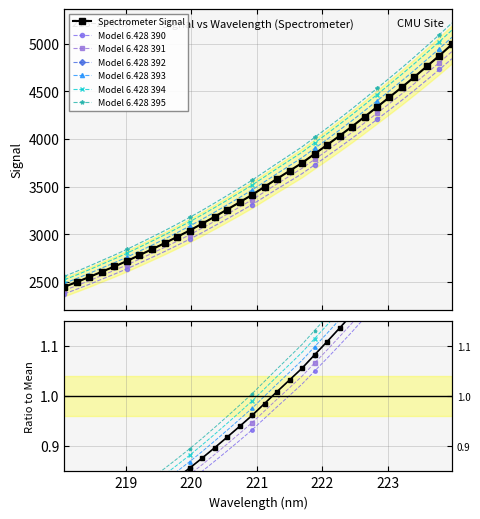

What position from the right is 218.6332?

29